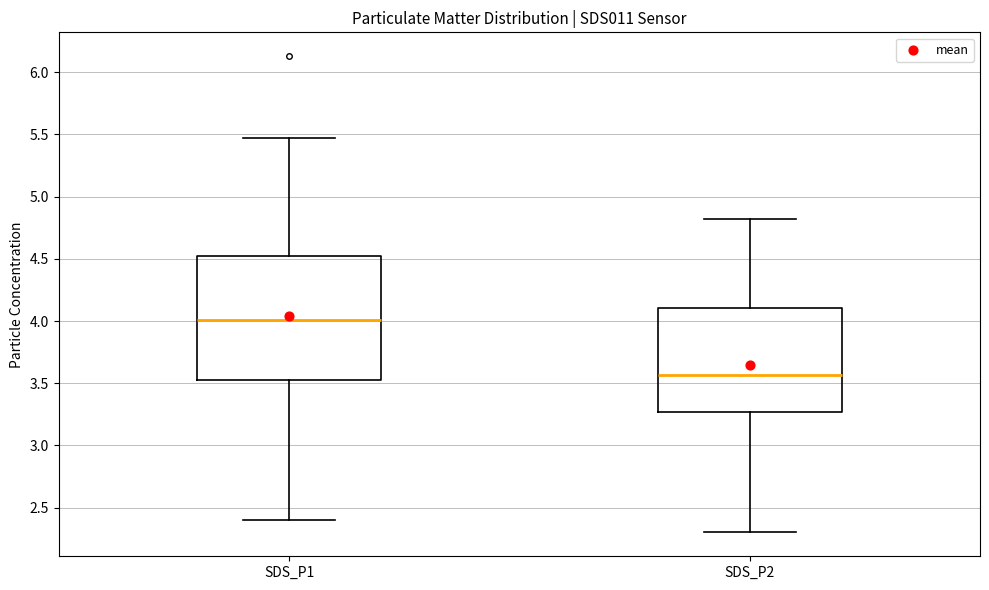

Which box's median line is the highest?

SDS_P1